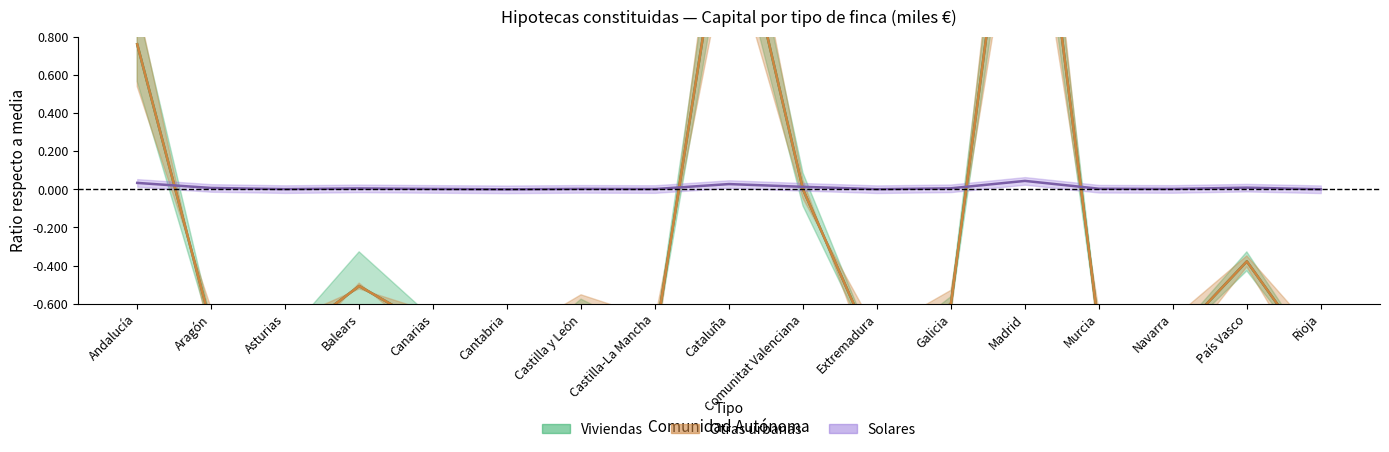

What is the average value of the Otras urbanas Capital series?

-0.3